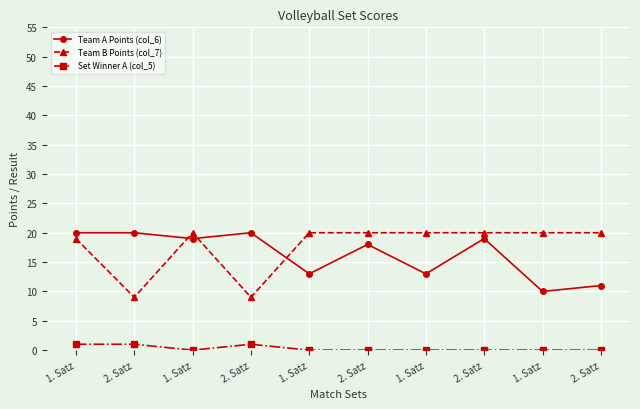

True or false: Team A Points (col_6) has a value of 19 at 2. Satz.

True